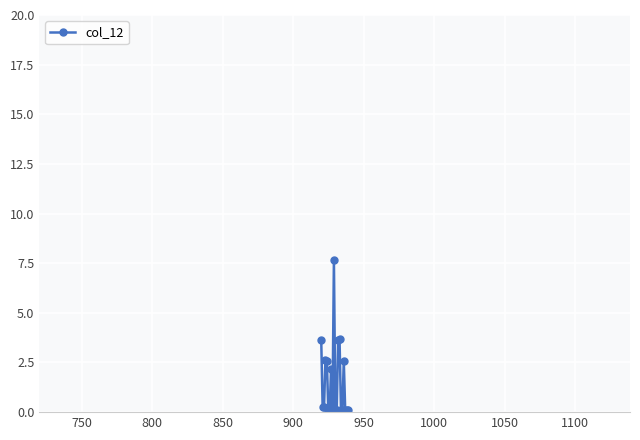

Is this an area chart (filled region under the line)?

No